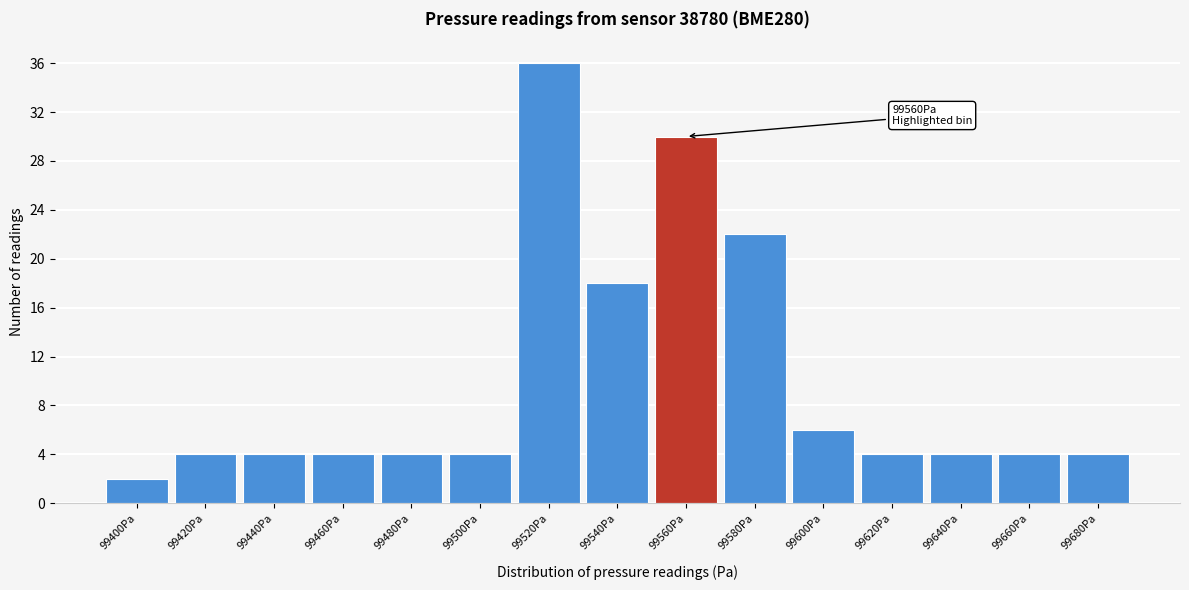

Reading left to right, transcribe all the data shown in this chart.

2	4	4	4	4	4	36	18	30	22	6	4	4	4	4